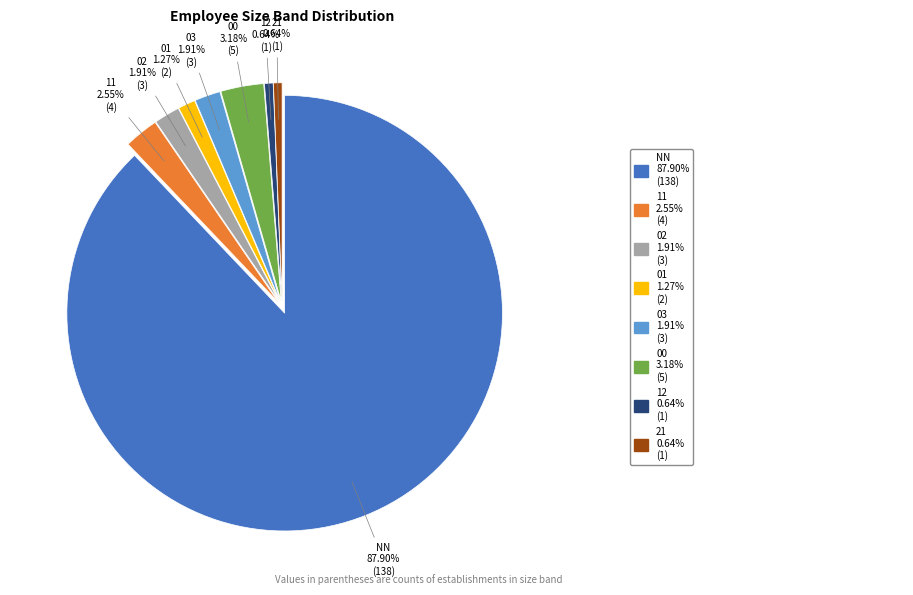

To the nearest percent, what portion does 03 represent?

2%